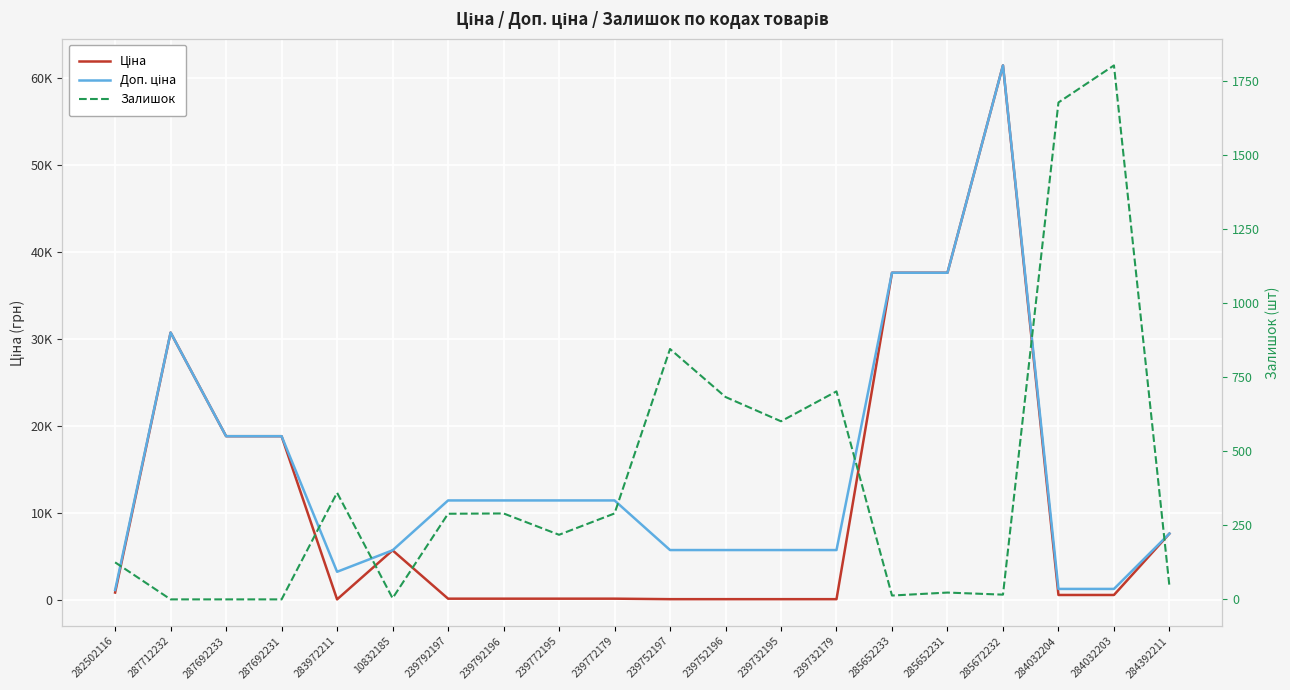

Read the Доп. ціна value at 284032204.

1235.4